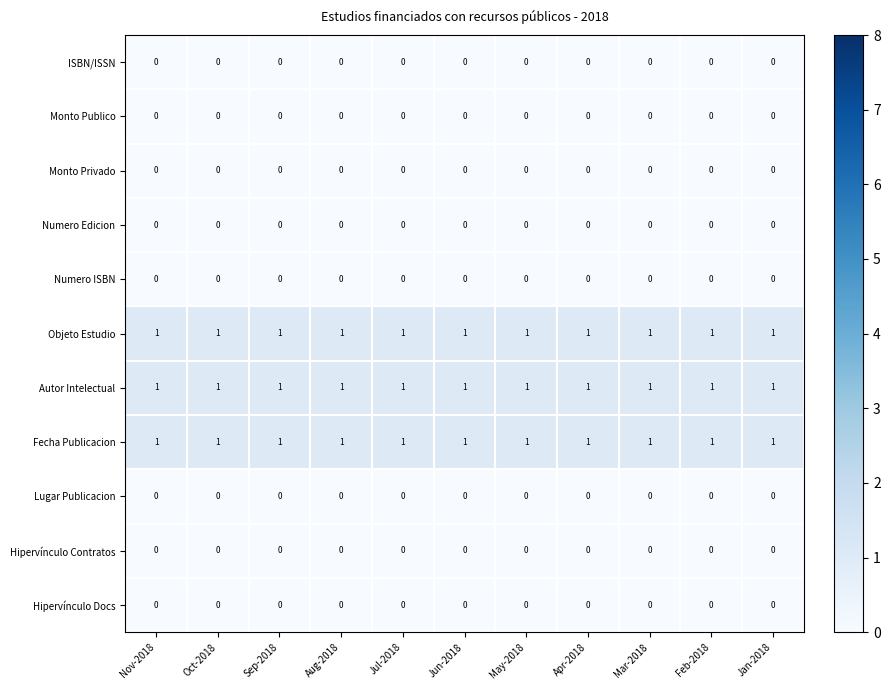

True or false: ISBN/ISSN has a value of 0 at Sep-2018.

True